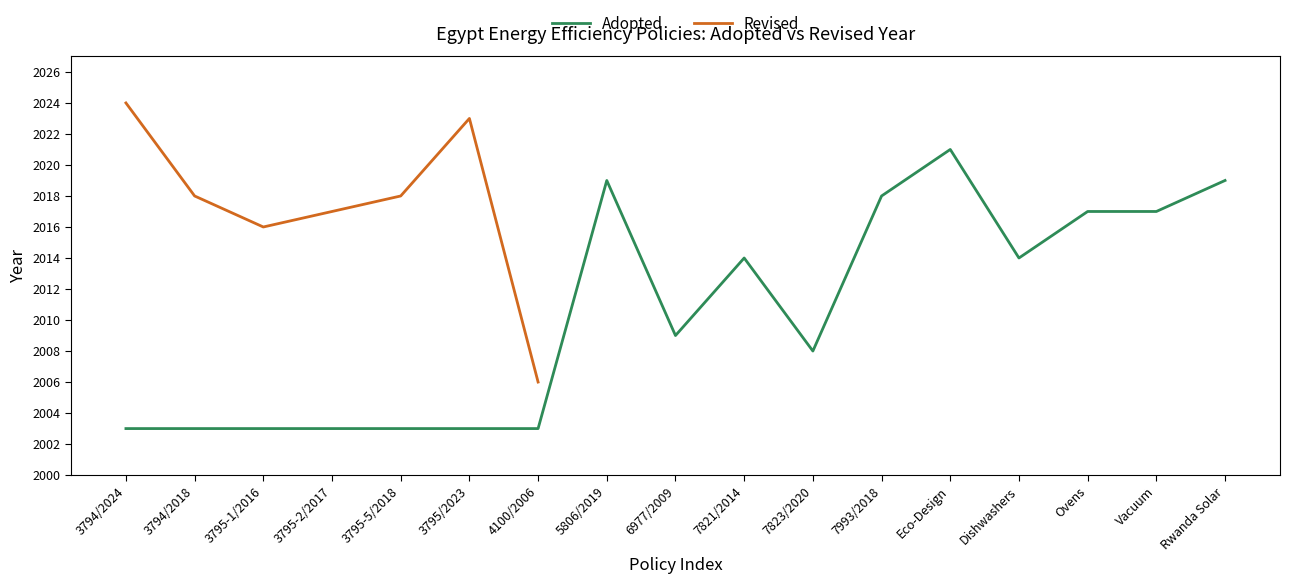

The Adopted series shows 2981.2 at 3794/2018. True or false?

False